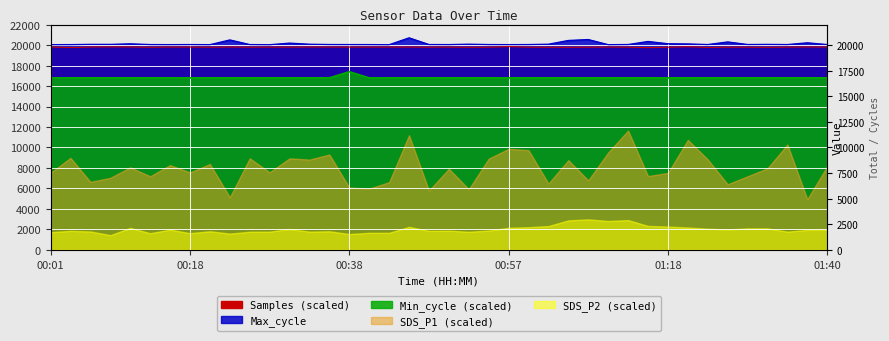

Which series has the largest total across all categories?

Max_cycle